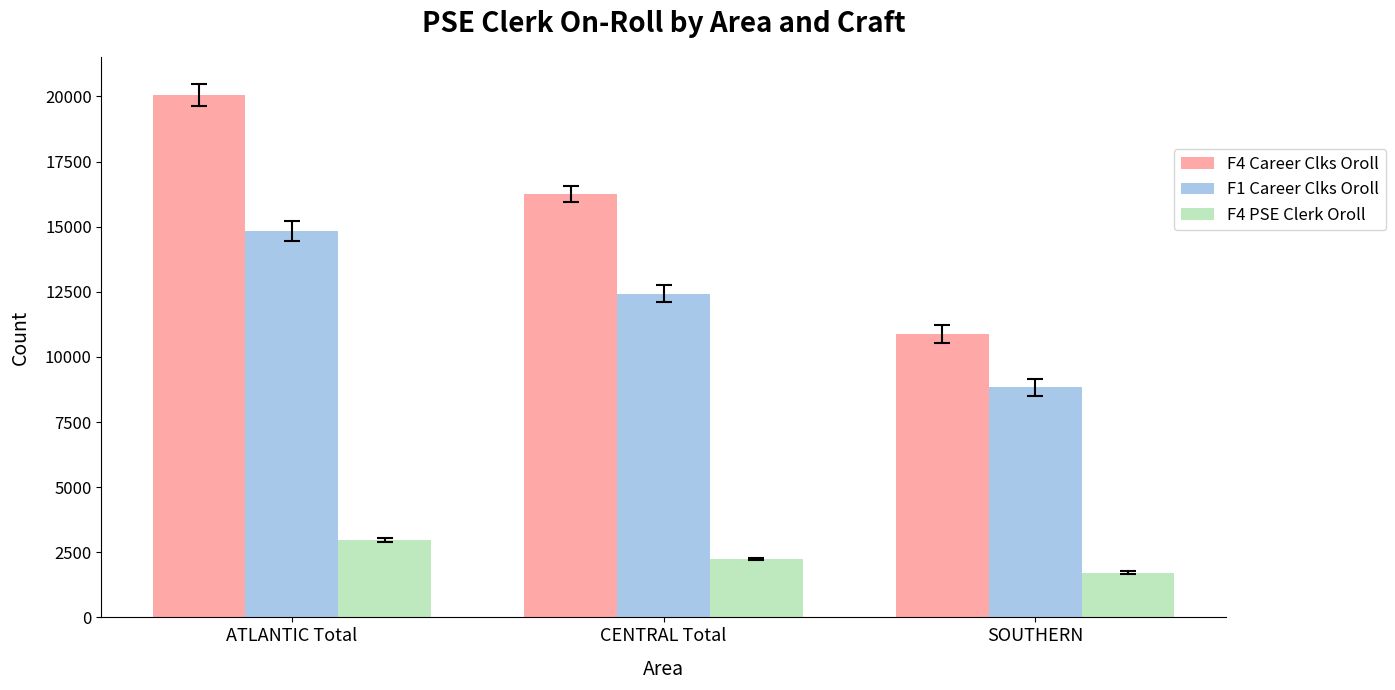

What are all the series names shown in the legend?

F4 Career Clks Oroll, F1 Career Clks Oroll, F4 PSE Clerk Oroll